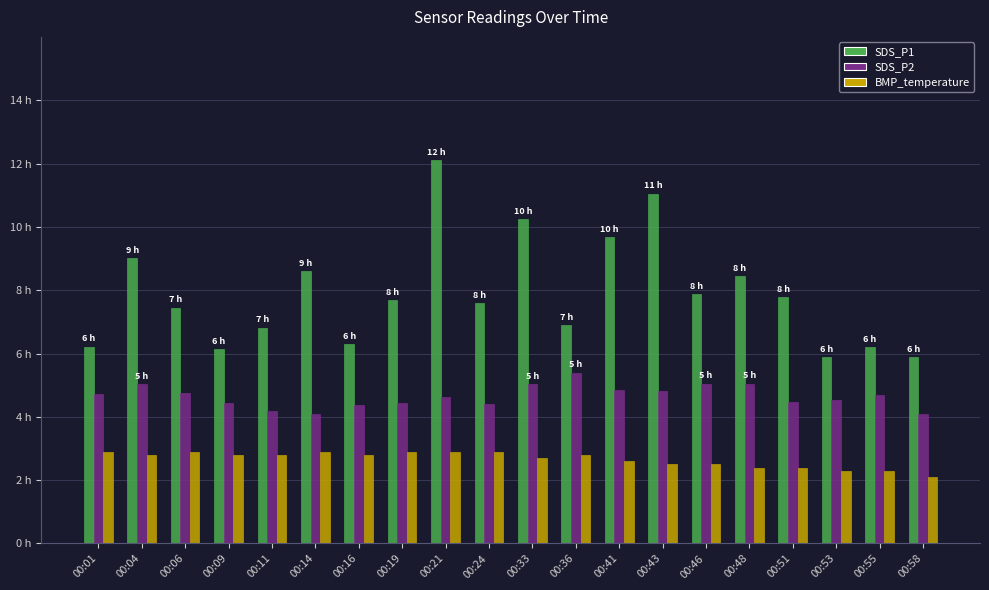

What is the value of the BMP_temperature bar at the 3rd from the left?

2.9